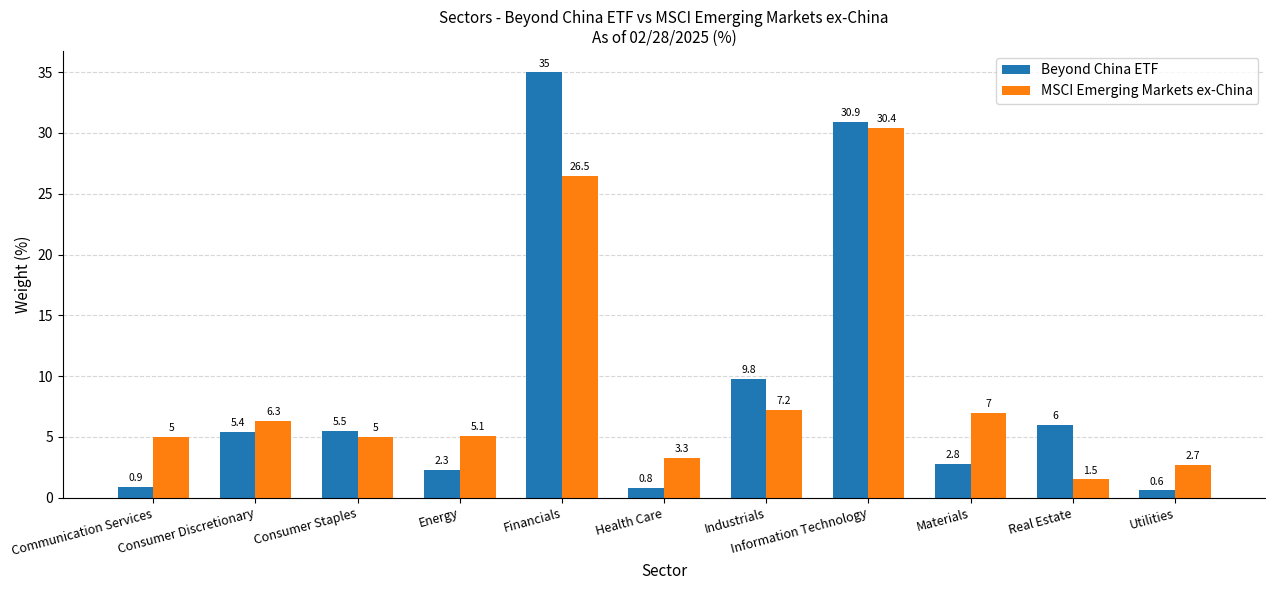

The value of Beyond China ETF at Industrials is 3.9. True or false?

False